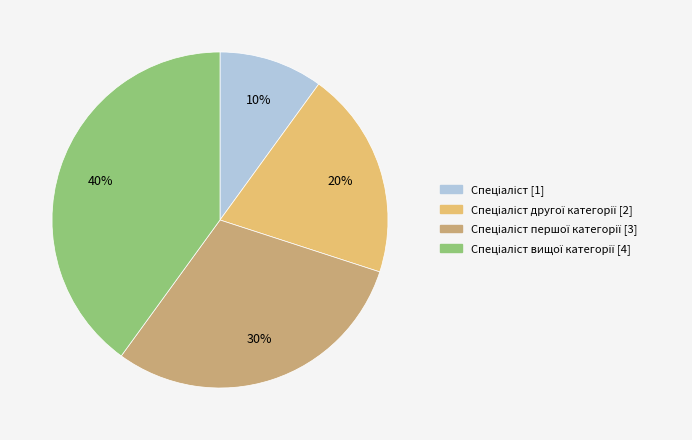

To the nearest percent, what is the average slice percentage?

25%